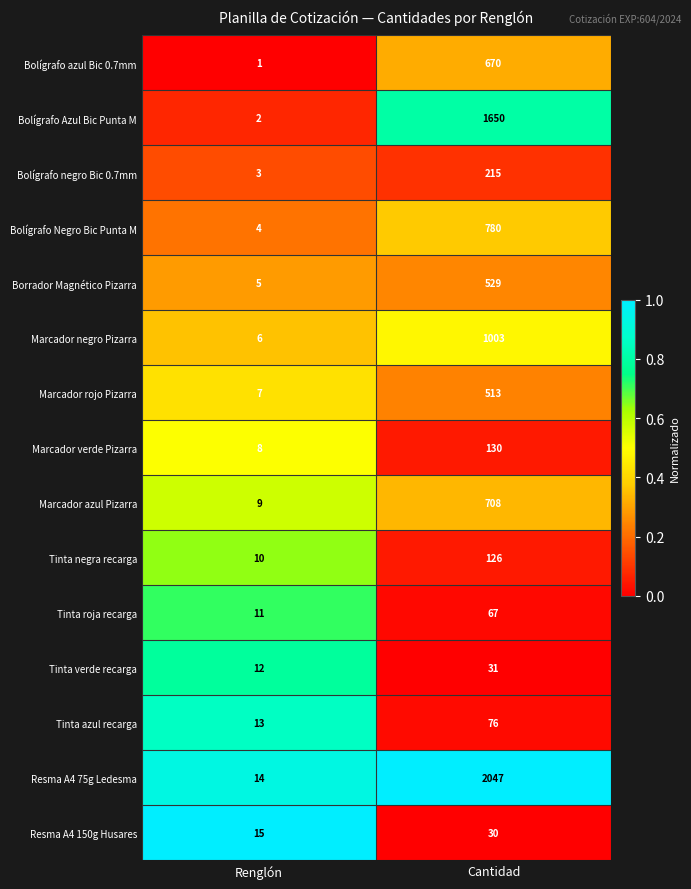

Which series has the largest total across all categories?

Resma A4 75g Ledesma